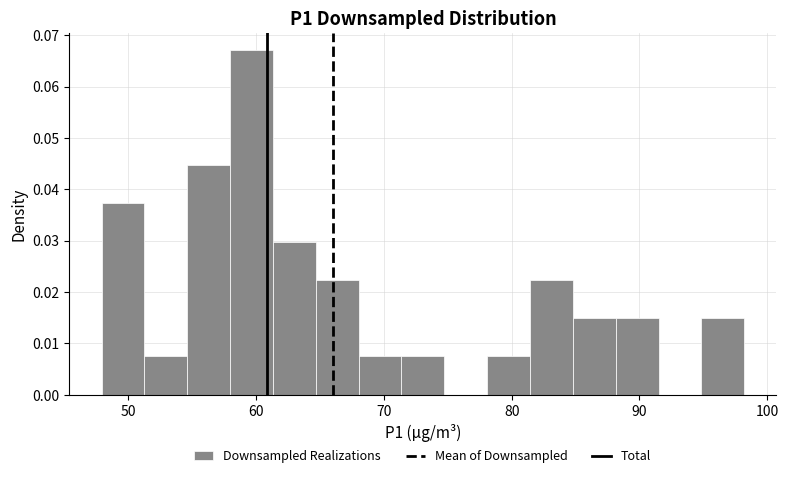

Around what value on the x-axis is the tallest bar? Give the approximate position of its centre, as read against the axis.

60